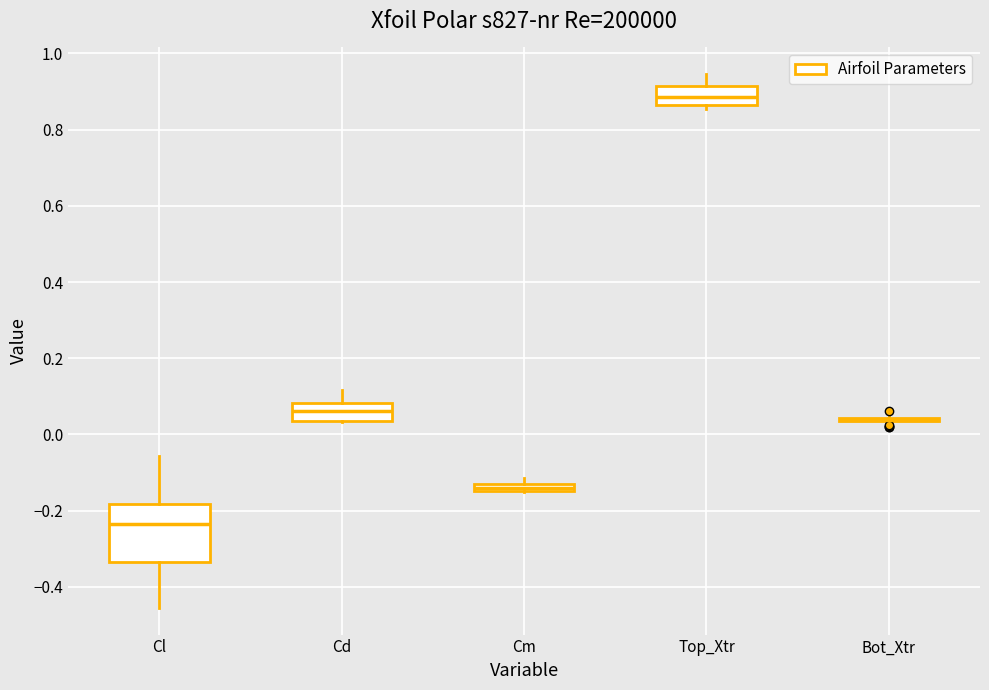

Which box is the tallest, from its lower edge to its upper edge?

Cl